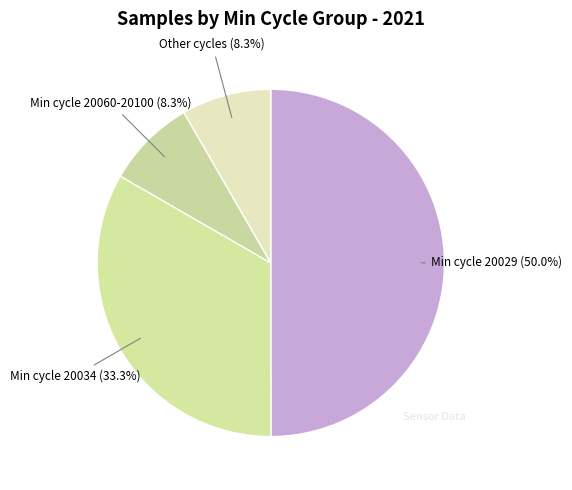

How many segments does this pie chart have?

4